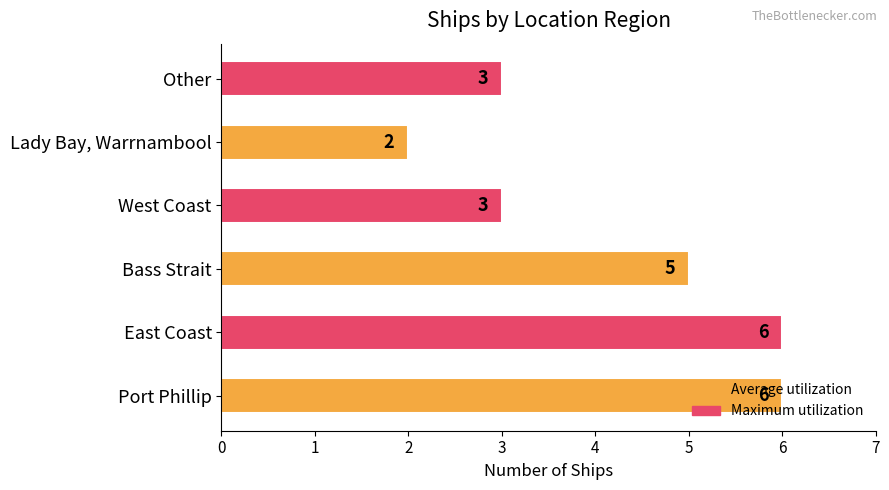

How many categories are shown in the chart?

6